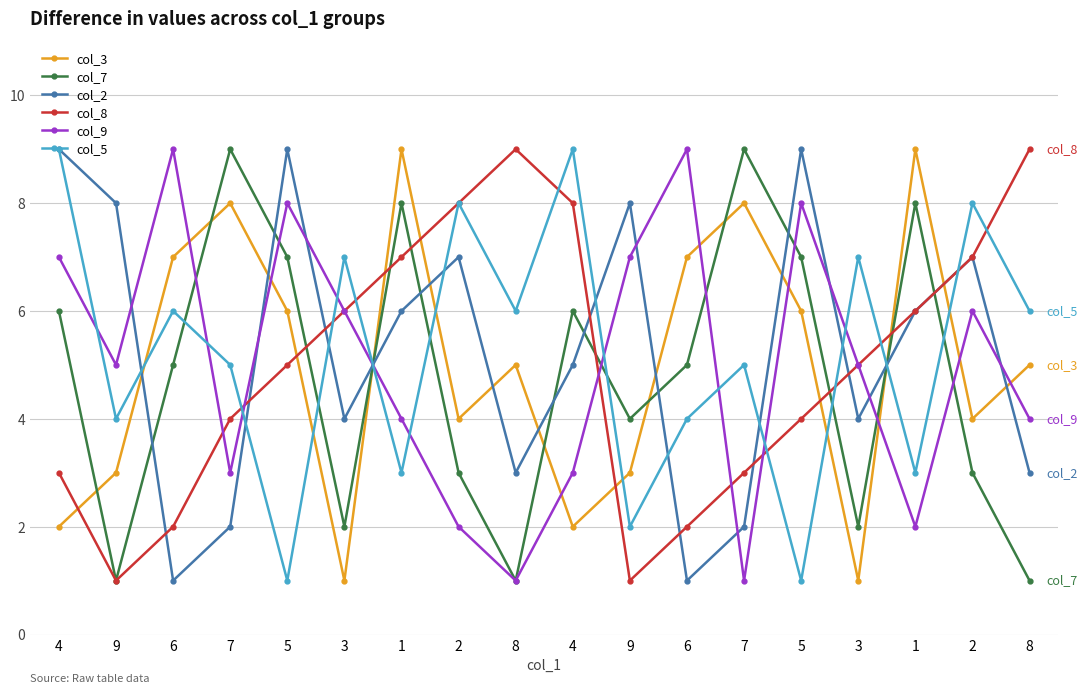

Between which two adjacent categories do col_5 and col_7 first intersect?

6 and 7